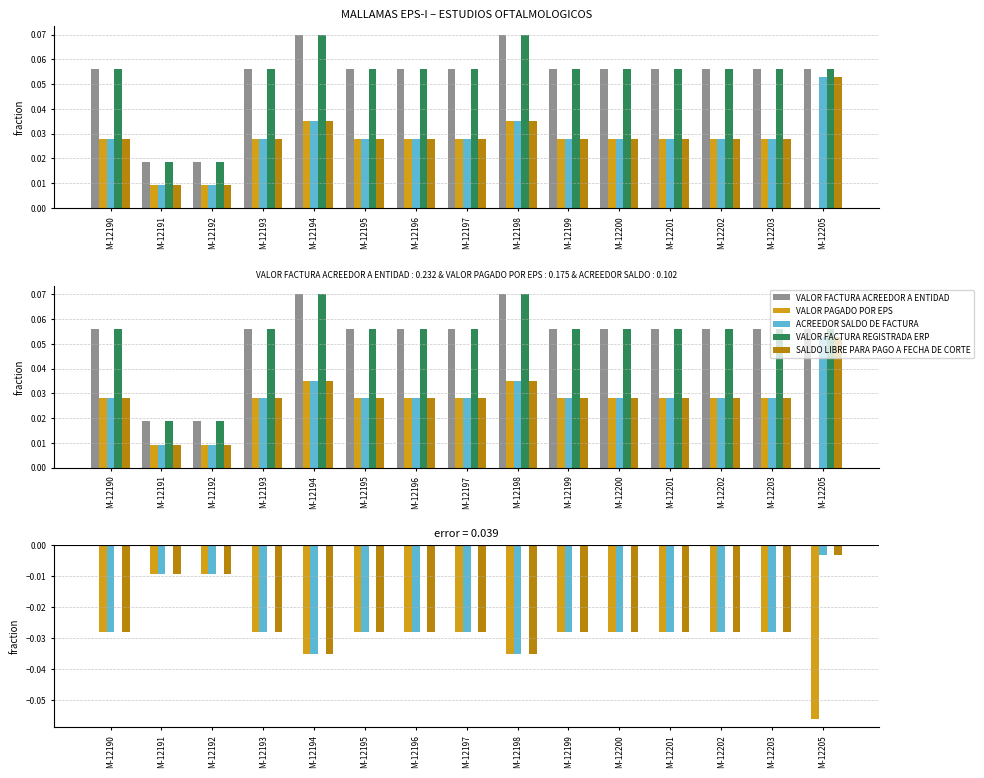

Which label corresponds to the smallest value in the chart?

M-12205